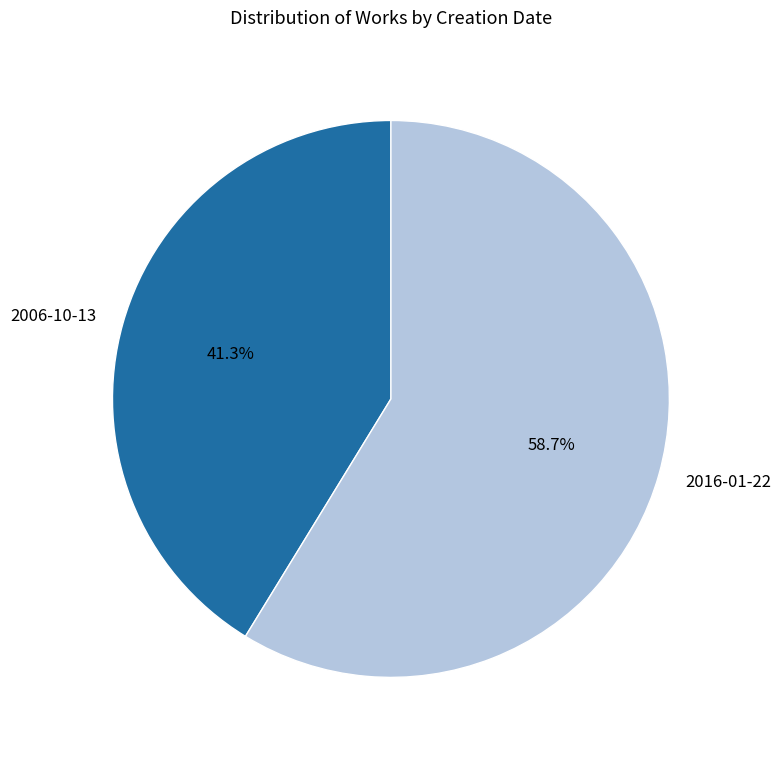

Is it true that 2016-01-22 is 72% of the pie?

False